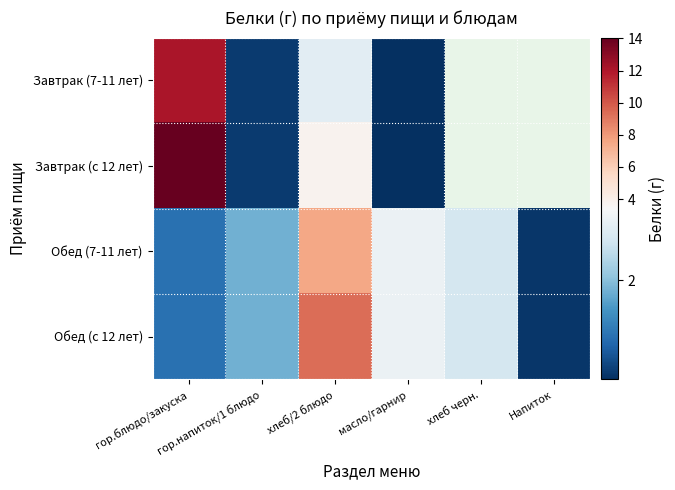

Which category has the lowest value across all series?

масло/гарнир